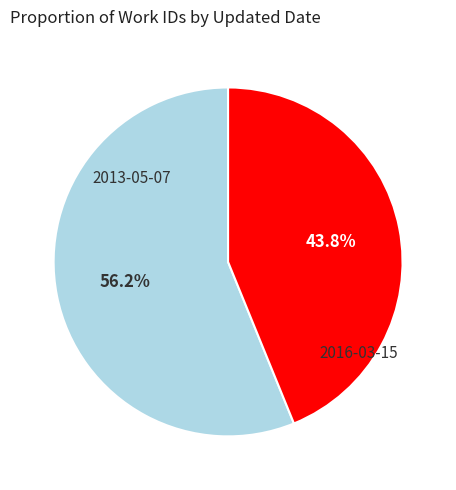

Does any single category account for the majority?

Yes